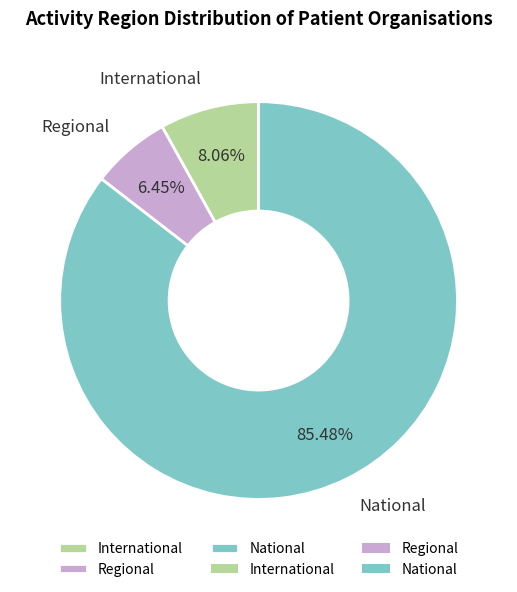

To the nearest percent, what is the difference between the International and National slice percentages?

77%